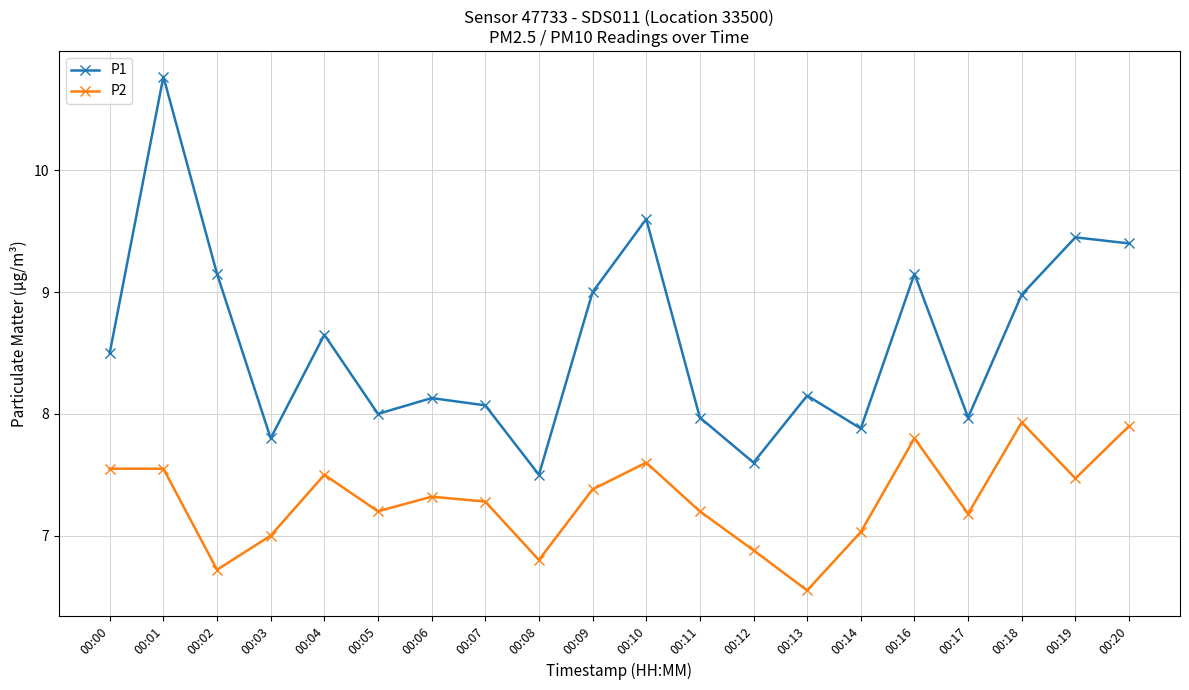

Which category has the lowest value in the P2 series?

00:13